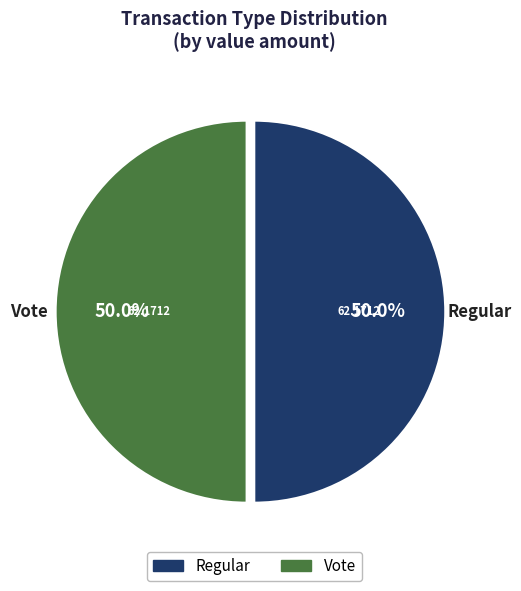

Count the number of slices in the pie.

2